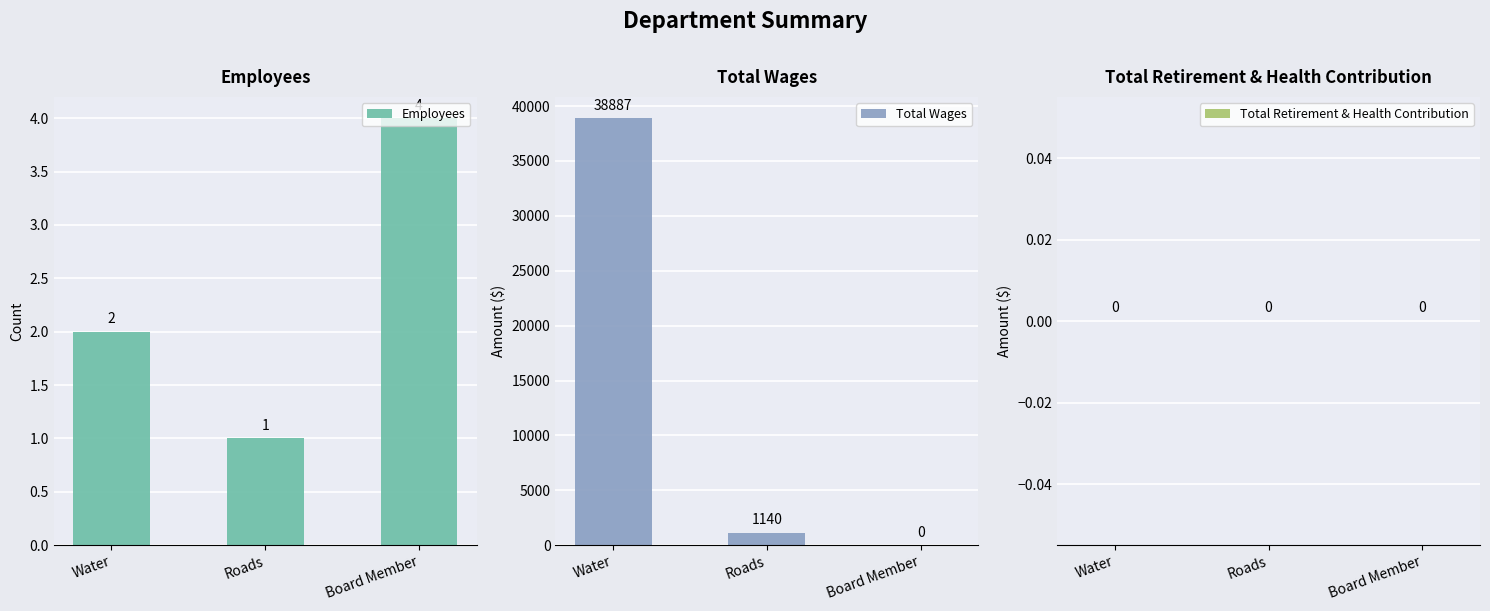

What is the sum of the Employees values at Roads and Water?

3